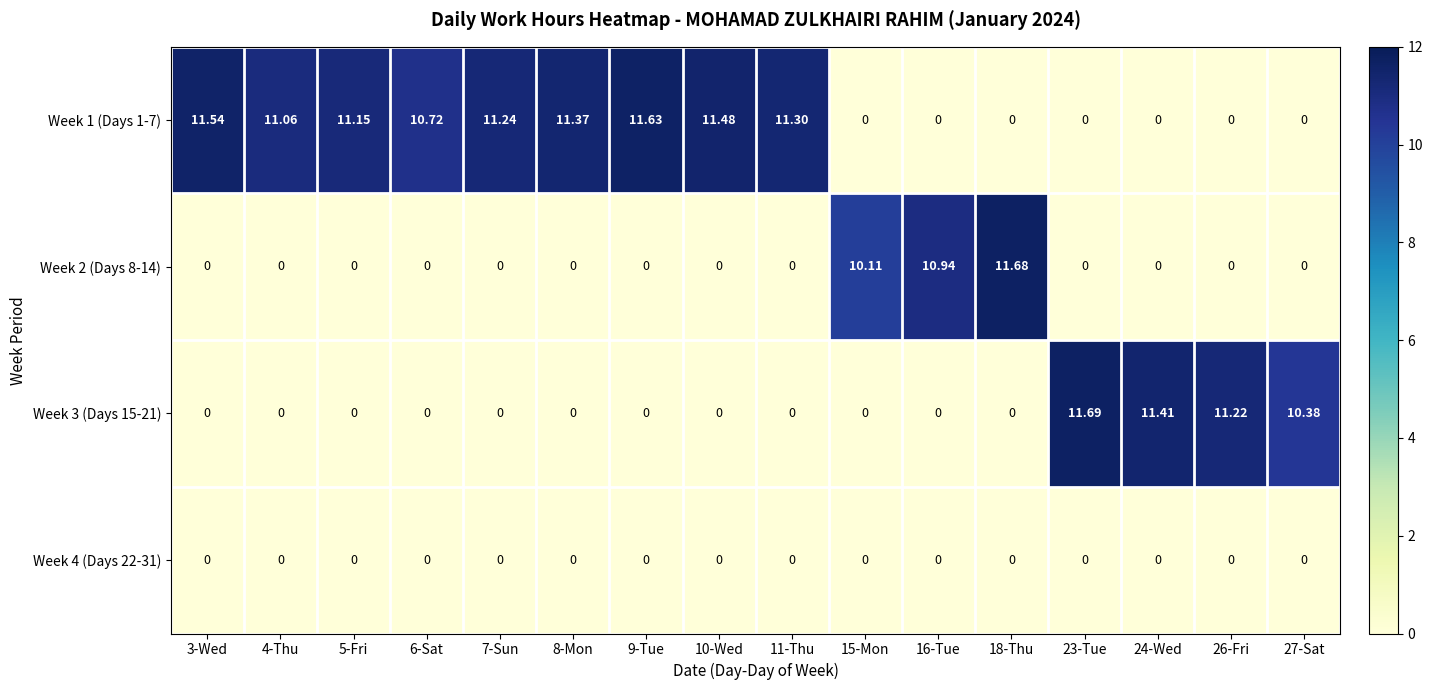

Which series has the largest total across all categories?

Week 1 (Days 1-7)